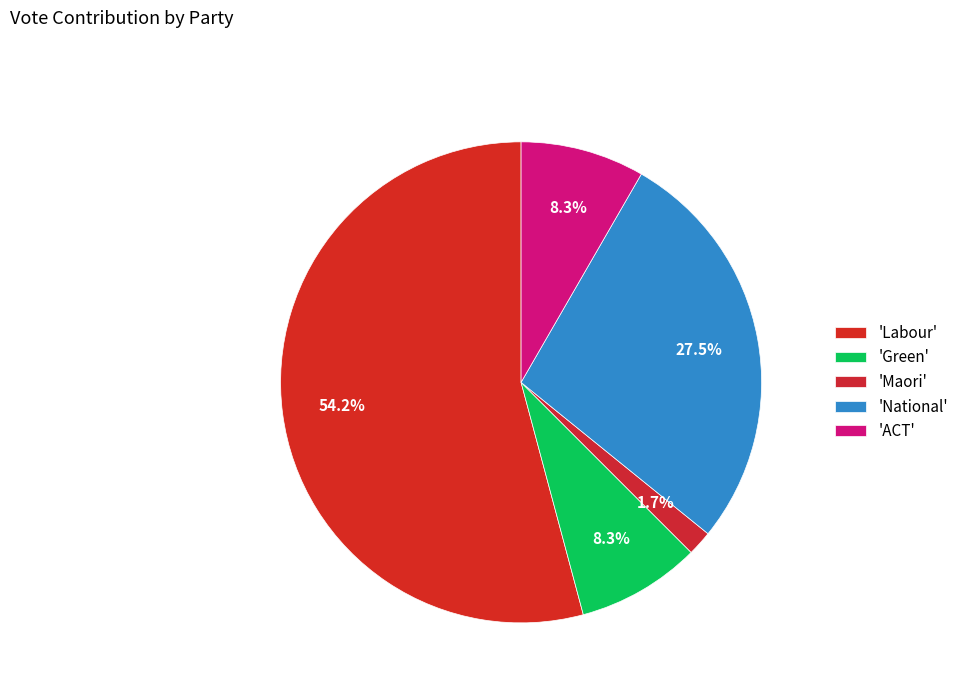

Count the number of slices in the pie.

5